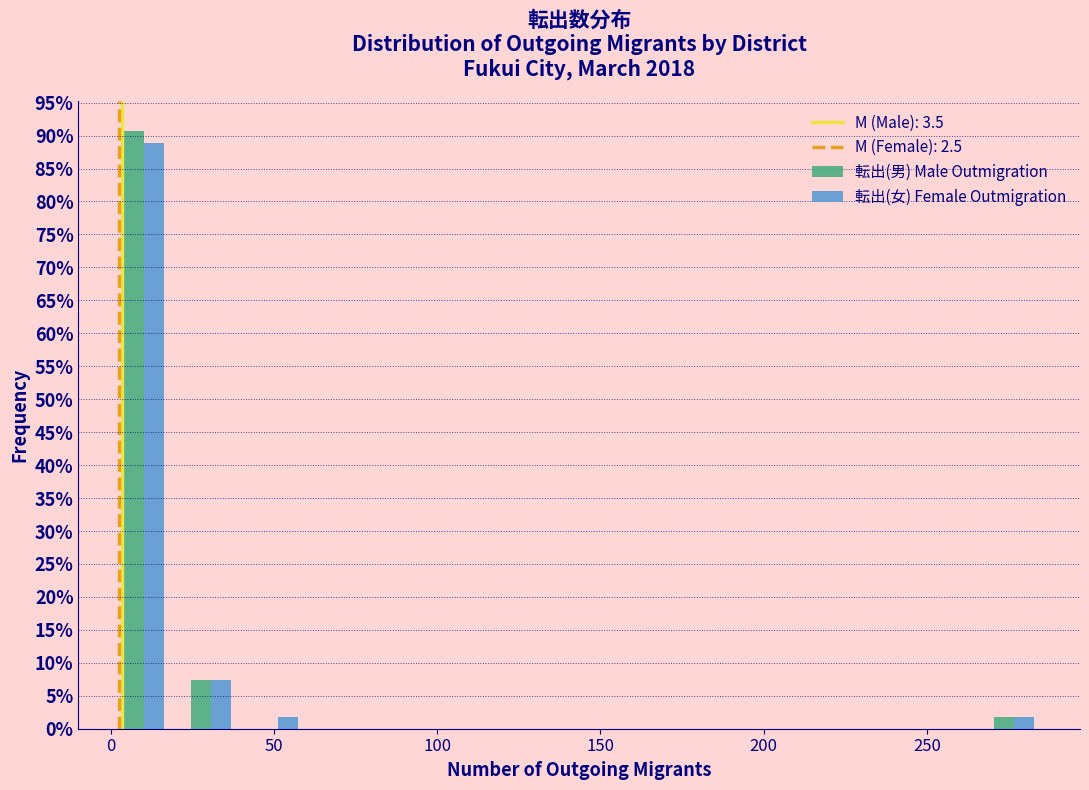

Reading left to right, list every range on the x-axis with the height of the bar of each series over it. Neither the bar edges nor the heights are printed on the chart, so give them approximately, as read against the axes.

0.0 to 20.5: 転出(男) Male Outmigration=90.5	転出(女) Female Outmigration=89.0
20.5 to 41.0: 転出(男) Male Outmigration=7.5	転出(女) Female Outmigration=7.5
41.0 to 61.5: 転出(男) Male Outmigration=0	転出(女) Female Outmigration=2.0
61.5 to 82.0: 転出(男) Male Outmigration=0	転出(女) Female Outmigration=0
82.0 to 102.5: 転出(男) Male Outmigration=0	転出(女) Female Outmigration=0
102.5 to 123.0: 転出(男) Male Outmigration=0	転出(女) Female Outmigration=0
123.0 to 143.5: 転出(男) Male Outmigration=0	転出(女) Female Outmigration=0
143.5 to 164.0: 転出(男) Male Outmigration=0	転出(女) Female Outmigration=0
164.0 to 184.5: 転出(男) Male Outmigration=0	転出(女) Female Outmigration=0
184.5 to 205.0: 転出(男) Male Outmigration=0	転出(女) Female Outmigration=0
205.0 to 225.5: 転出(男) Male Outmigration=0	転出(女) Female Outmigration=0
225.5 to 246.0: 転出(男) Male Outmigration=0	転出(女) Female Outmigration=0
246.0 to 266.5: 転出(男) Male Outmigration=0	転出(女) Female Outmigration=0
266.5 to 287.0: 転出(男) Male Outmigration=2.0	転出(女) Female Outmigration=2.0